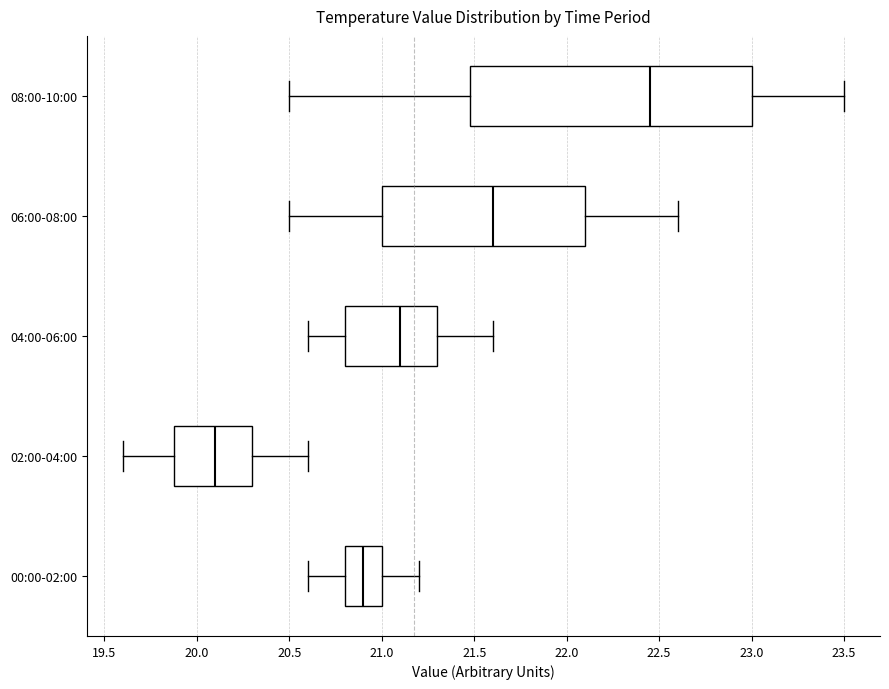

Reading bottom to top, read every box against the x-axis: the position of its median line, the range the box covers, and the ends of its whiskers. The values are not printed on the chart, so give them approximately, as read against the axis.

00:00-02:00: median 20.90, box 20.80 to 21.00, whiskers 20.60 to 21.20
02:00-04:00: median 20.10, box 19.90 to 20.30, whiskers 19.60 to 20.60
04:00-06:00: median 21.10, box 20.80 to 21.30, whiskers 20.60 to 21.60
06:00-08:00: median 21.60, box 21.00 to 22.10, whiskers 20.50 to 22.60
08:00-10:00: median 22.45, box 21.50 to 23.00, whiskers 20.50 to 23.50